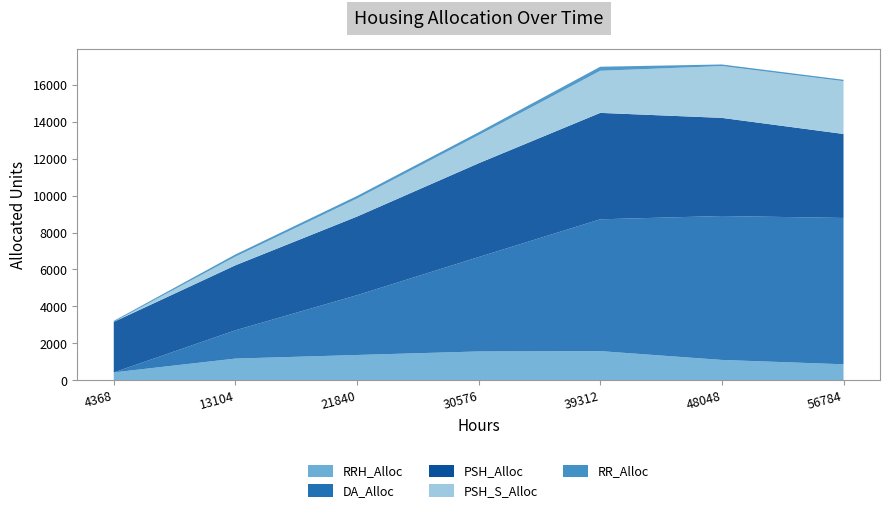

Reading right to left, list all the values displayed in this chart.

RRH_Alloc: 56784=867	48048=1102	39312=1580	30576=1562	21840=1370	13104=1176	4368=427
DA_Alloc: 56784=7924	48048=7795	39312=7138	30576=5112	21840=3239	13104=1532	4368=0
PSH_Alloc: 56784=4548	48048=5313	39312=5763	30576=5079	21840=4257	13104=3519	4368=2736
PSH_S_Alloc: 56784=2858	48048=2806	39312=2279	30576=1522	21840=977	13104=469	4368=0
RR_Alloc: 56784=76	48048=86	39312=220	30576=156	21840=137	13104=117	4368=53